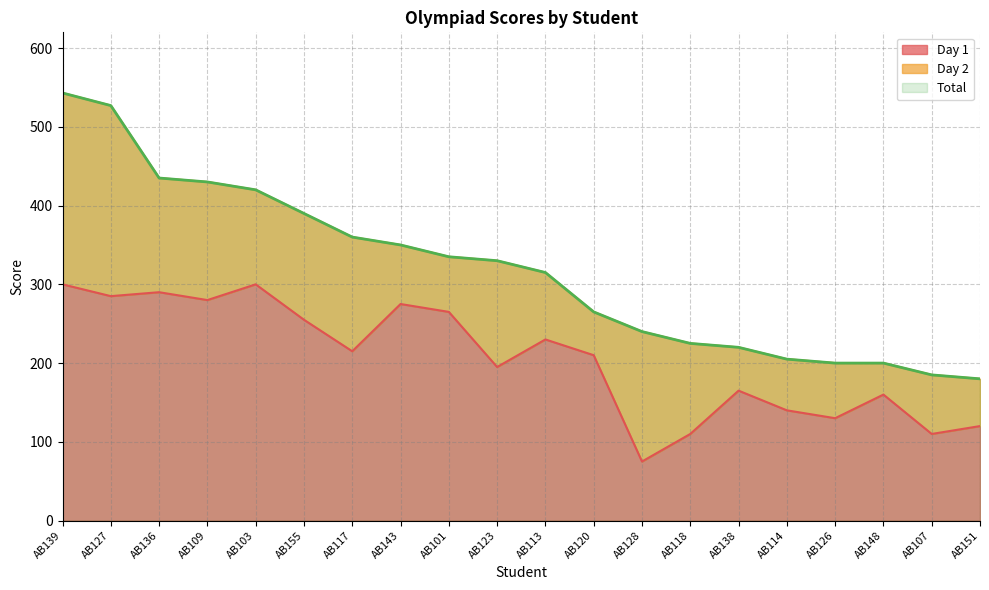

The value of Day 1 at AB136 is 290. True or false?

True